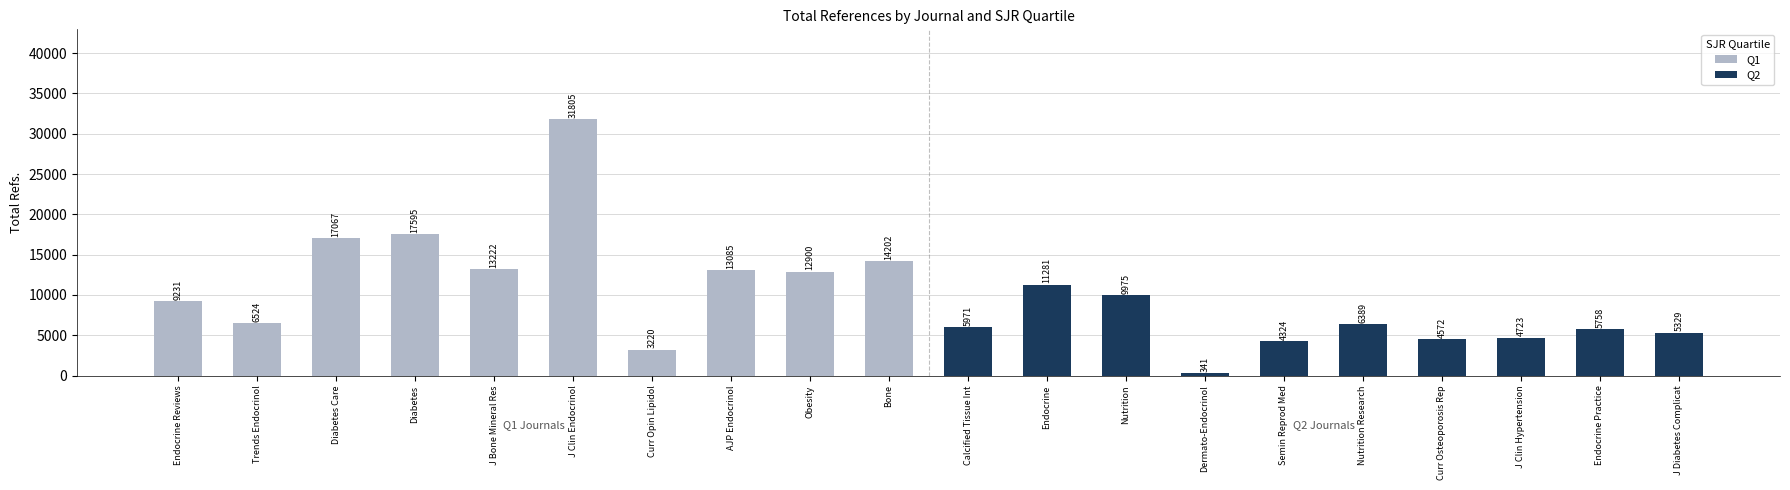

What is the minimum value for Q2?

341